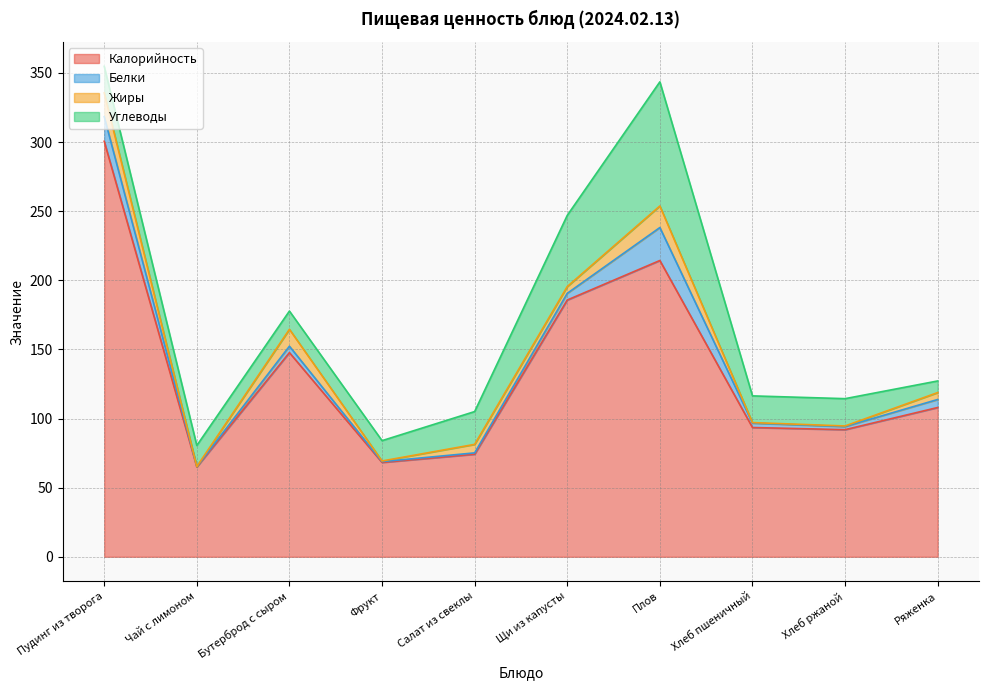

How many interior local peaks does the Белки series have?

2